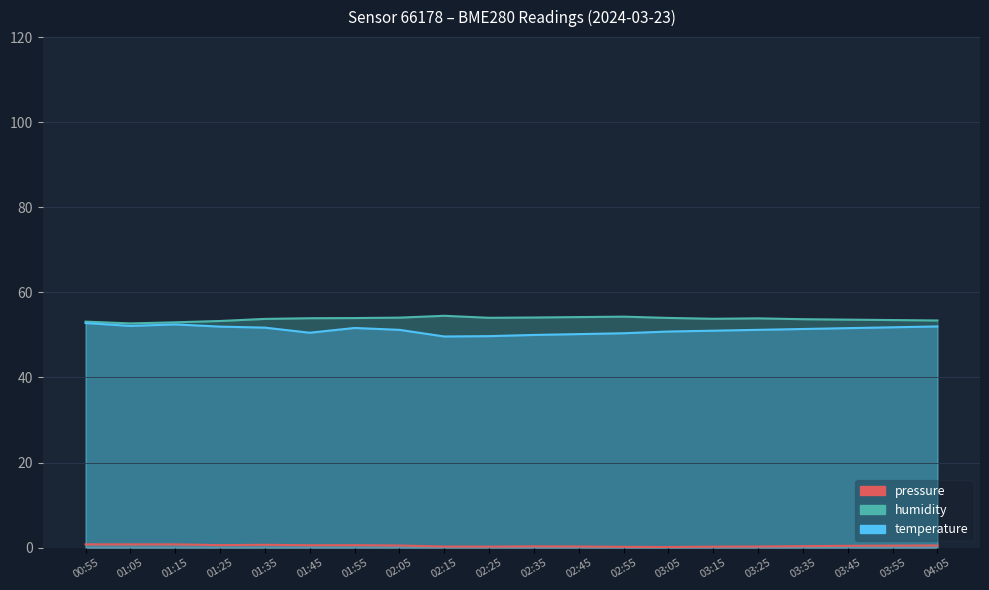

Reading left to right, transcribe all the data shown in this chart.

pressure: 00:55=0.8	01:05=0.8	01:15=0.8	01:25=0.6	01:35=0.7	01:45=0.6	01:55=0.6	02:05=0.5	02:15=0.3	02:25=0.2	02:35=0.3	02:45=0.3	02:55=0.2	03:05=0.2	03:15=0.2	03:25=0.3	03:35=0.4	03:45=0.4	03:55=0.5	04:05=0.5
humidity: 00:55=53.1	01:05=52.7	01:15=53.0	01:25=53.3	01:35=53.8	01:45=53.9	01:55=54.0	02:05=54.1	02:15=54.5	02:25=54.0	02:35=54.1	02:45=54.2	02:55=54.3	03:05=54.0	03:15=53.8	03:25=53.9	03:35=53.7	03:45=53.6	03:55=53.5	04:05=53.4
temperature: 00:55=52.8	01:05=52.1	01:15=52.5	01:25=52.0	01:35=51.7	01:45=50.5	01:55=51.6	02:05=51.2	02:15=49.6	02:25=49.7	02:35=50.0	02:45=50.2	02:55=50.4	03:05=50.8	03:15=51.0	03:25=51.2	03:35=51.4	03:45=51.6	03:55=51.8	04:05=52.0